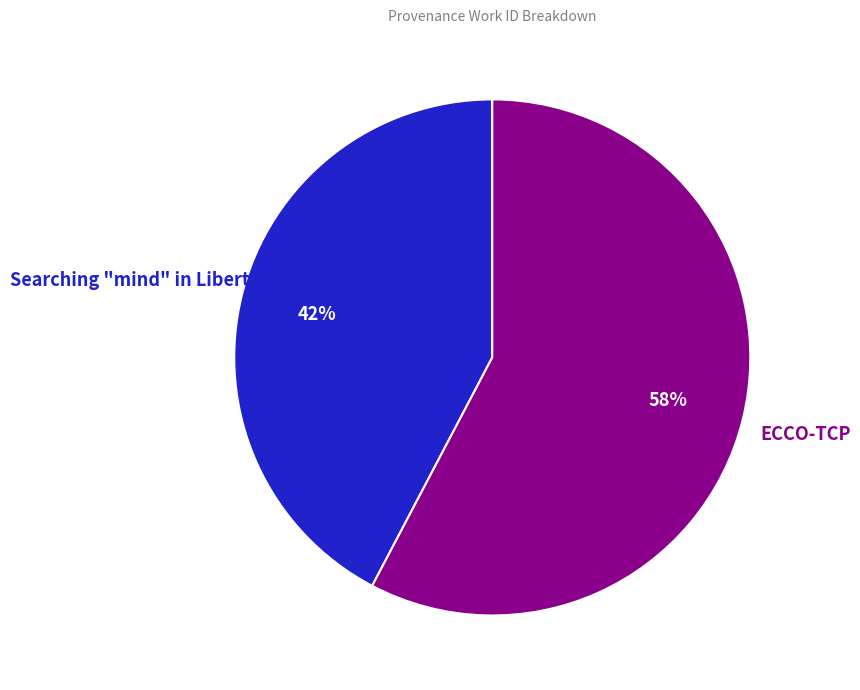

To the nearest percent, what is the average slice percentage?

50%